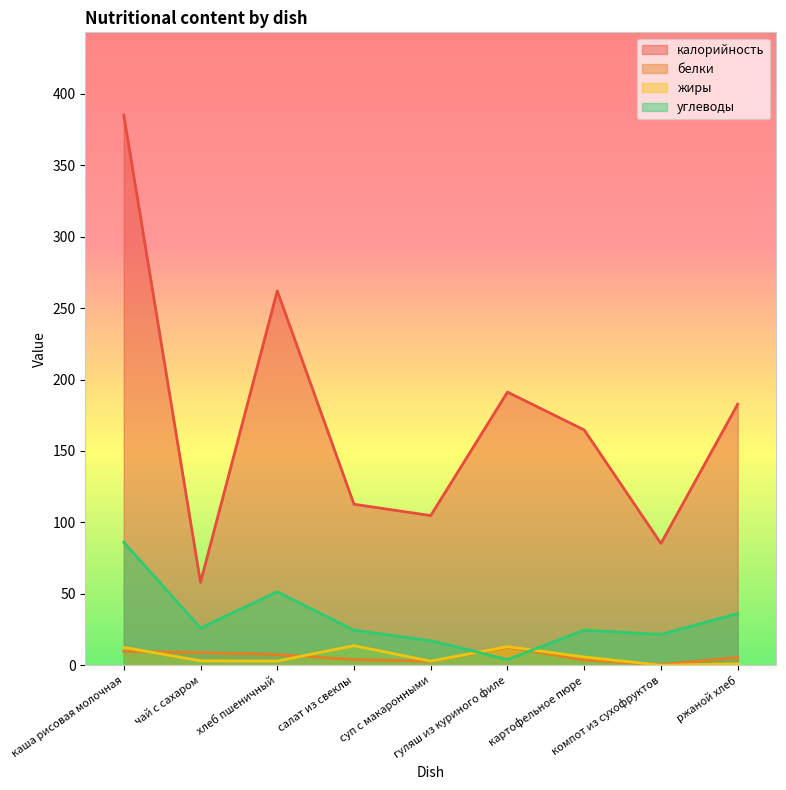

What is the difference between the maximum and minimum values in the калорийность series?

327.2